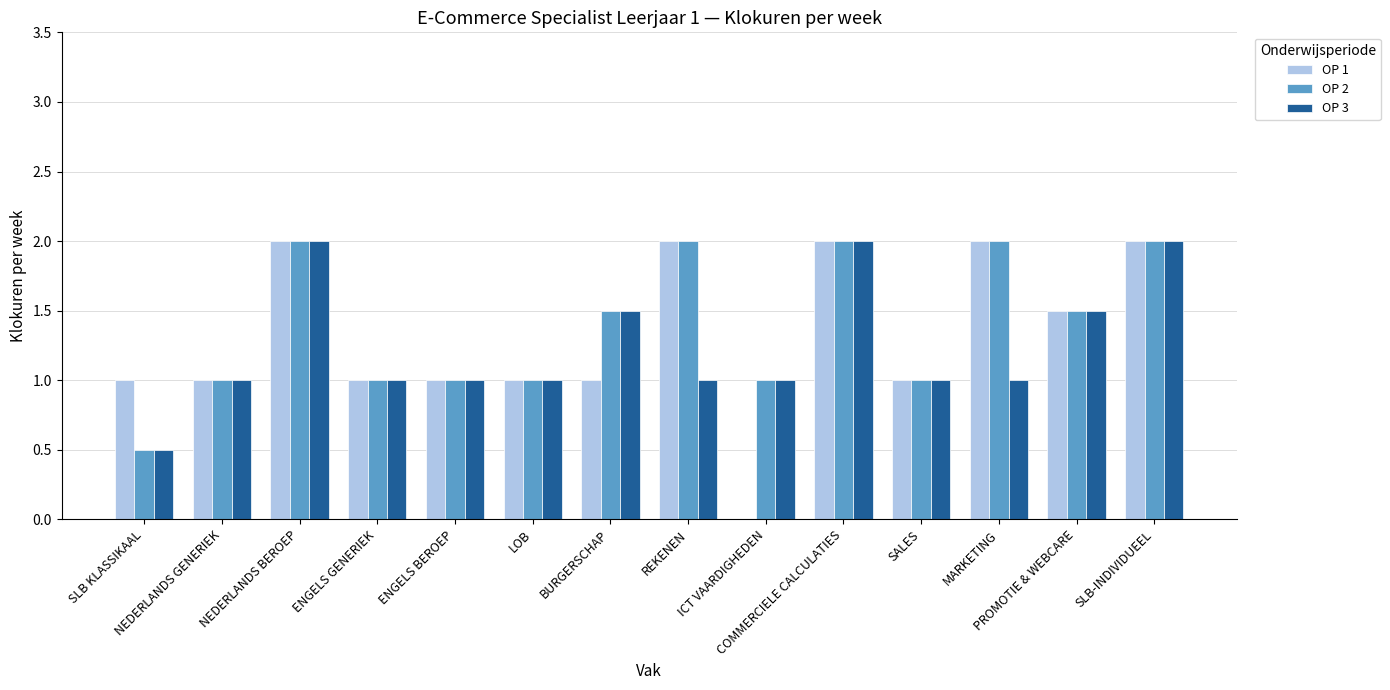

Reading left to right, extract all data points from this chart.

OP 1: SLB KLASSIKAAL=1.0	NEDERLANDS GENERIEK=1.0	NEDERLANDS BEROEP=2.0	ENGELS GENERIEK=1.0	ENGELS BEROEP=1.0	LOB=1.0	BURGERSCHAP=1.0	REKENEN=2.0	ICT VAARDIGHEDEN=0.0	COMMERCIELE CALCULATIES=2.0	SALES=1.0	MARKETING=2.0	PROMOTIE & WEBCARE=1.5	SLB-INDIVIDUEEL=2.0
OP 2: SLB KLASSIKAAL=0.5	NEDERLANDS GENERIEK=1.0	NEDERLANDS BEROEP=2.0	ENGELS GENERIEK=1.0	ENGELS BEROEP=1.0	LOB=1.0	BURGERSCHAP=1.5	REKENEN=2.0	ICT VAARDIGHEDEN=1.0	COMMERCIELE CALCULATIES=2.0	SALES=1.0	MARKETING=2.0	PROMOTIE & WEBCARE=1.5	SLB-INDIVIDUEEL=2.0
OP 3: SLB KLASSIKAAL=0.5	NEDERLANDS GENERIEK=1.0	NEDERLANDS BEROEP=2.0	ENGELS GENERIEK=1.0	ENGELS BEROEP=1.0	LOB=1.0	BURGERSCHAP=1.5	REKENEN=1.0	ICT VAARDIGHEDEN=1.0	COMMERCIELE CALCULATIES=2.0	SALES=1.0	MARKETING=1.0	PROMOTIE & WEBCARE=1.5	SLB-INDIVIDUEEL=2.0